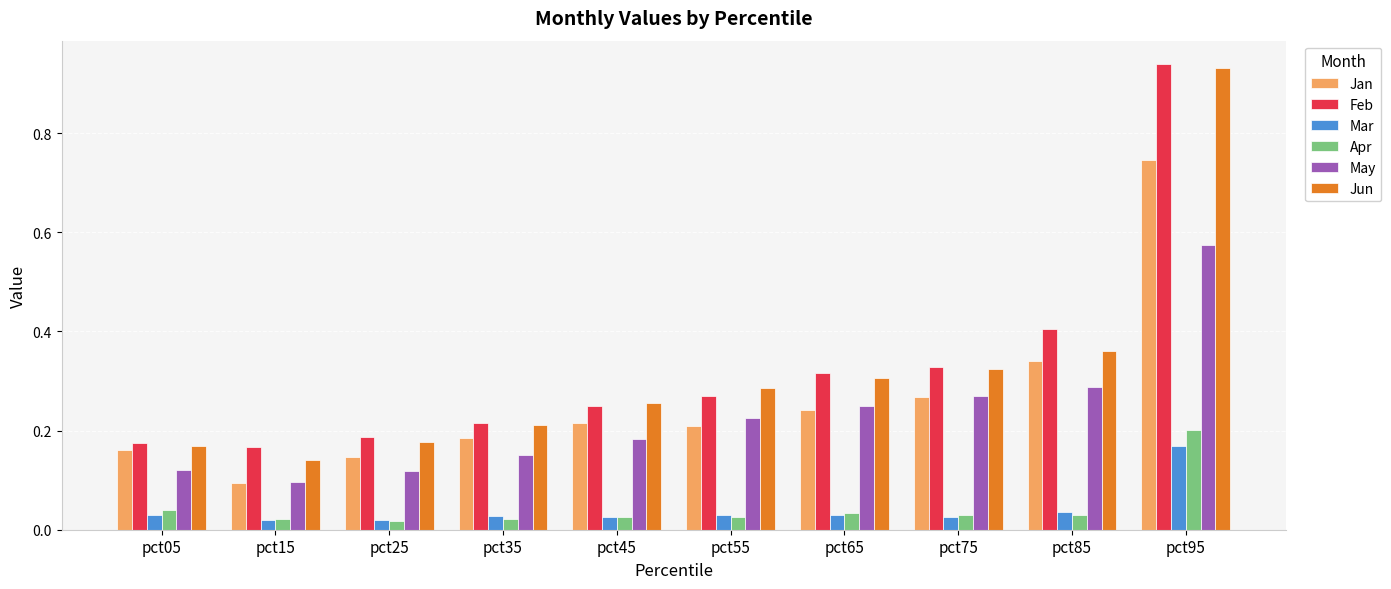

What is the spread (max minus min) of values at pct95?

0.8